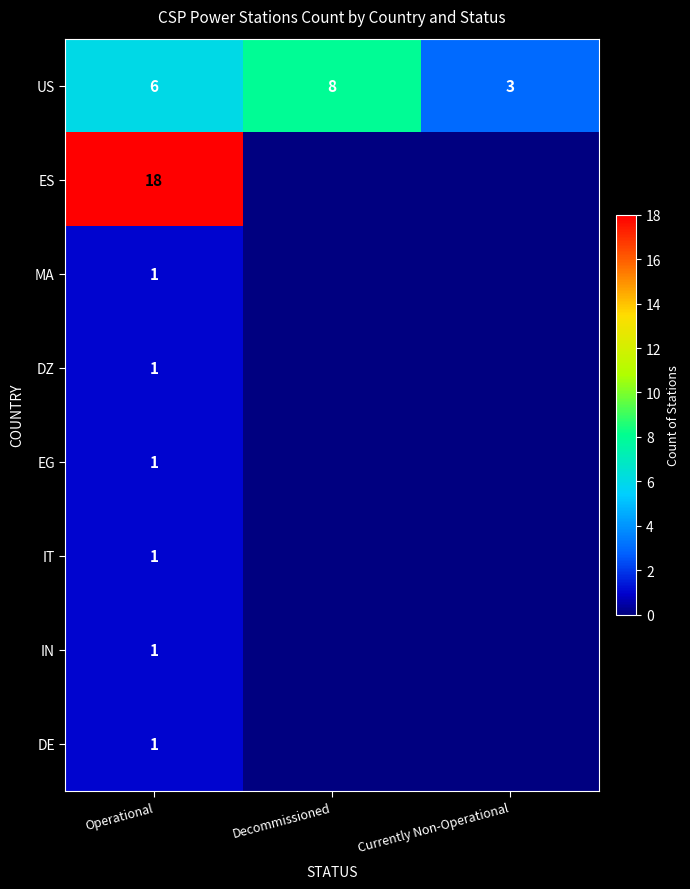

At how many categories does at least one series exceed 4?

2